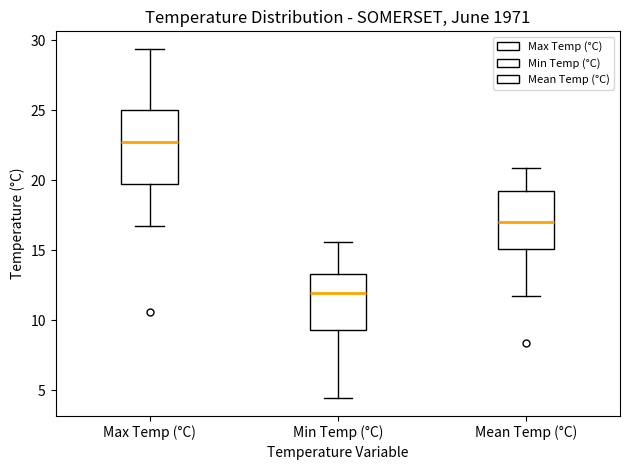

Which box is the tallest, from its lower edge to its upper edge?

Max Temp (°C)